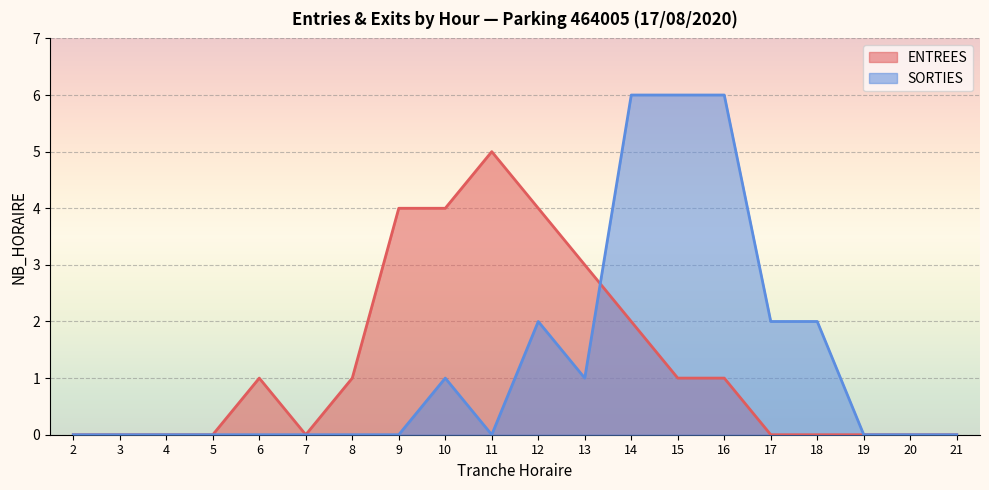

Which series has the largest total across all categories?

ENTREES